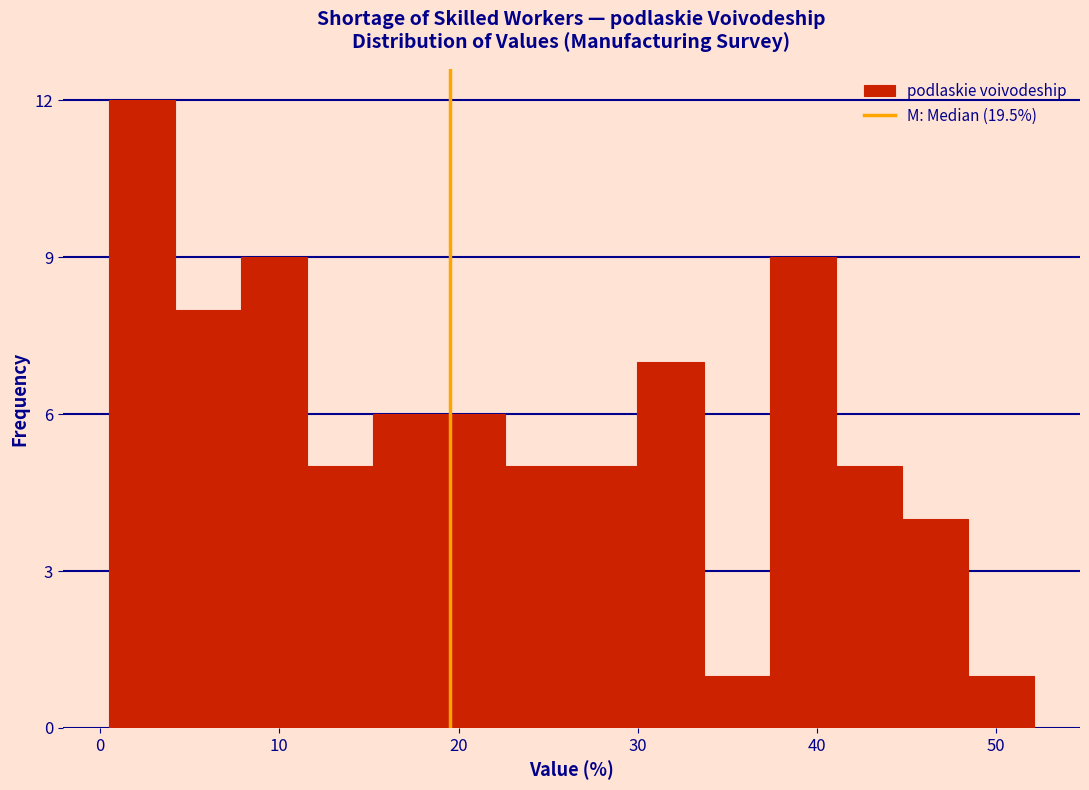

Around what value on the x-axis is the tallest bar? Give the approximate position of its centre, as read against the axis.

2